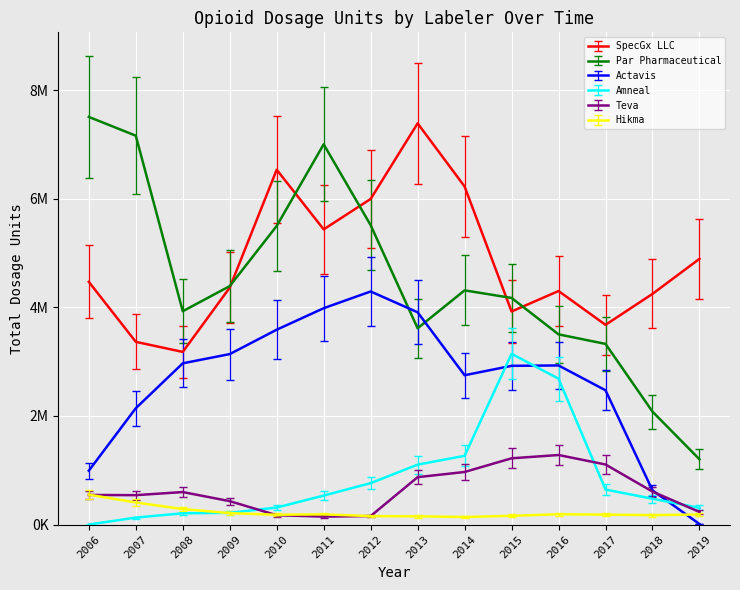

At which label does Hikma reach its peak?

2006